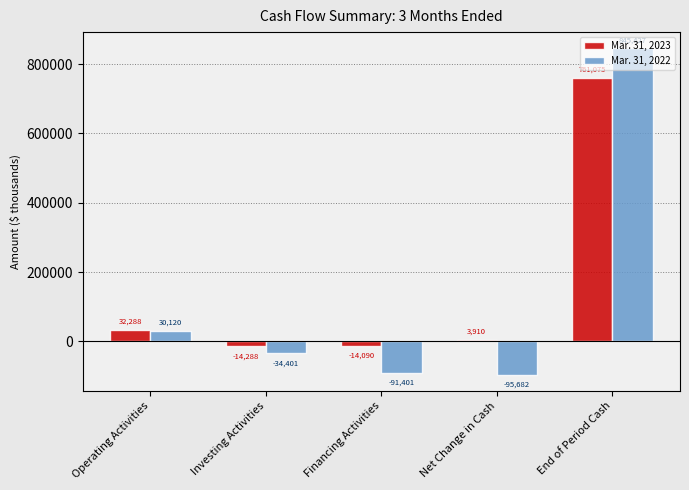

Between Financing Activities and Net Change in Cash, which series saw the biggest shift?

Mar. 31, 2023